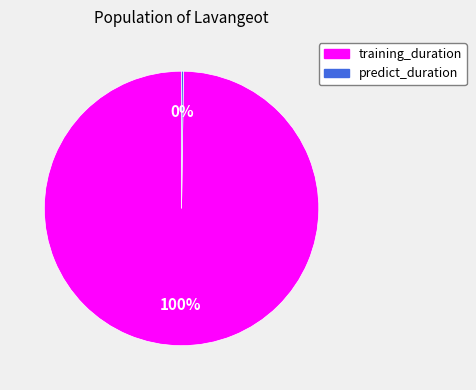

To the nearest percent, what is the average slice percentage?

50%